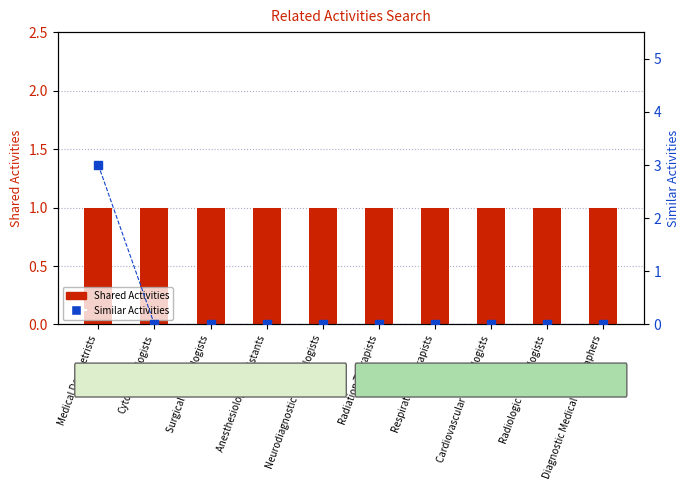

Where is Shared Activities nearest to the value 1?

Medical Dosimetrists